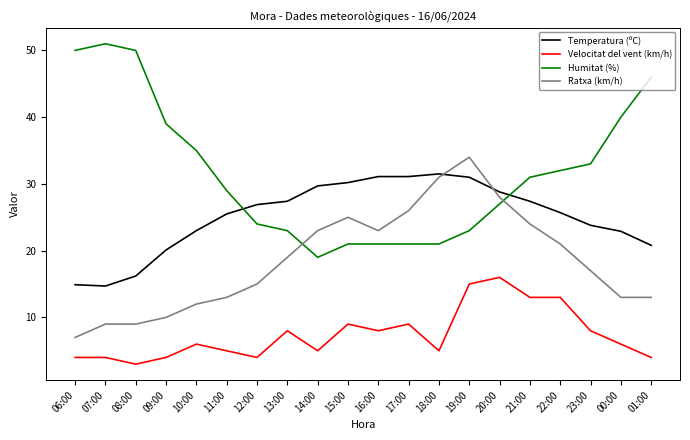

How many categories are shown in the chart?

20